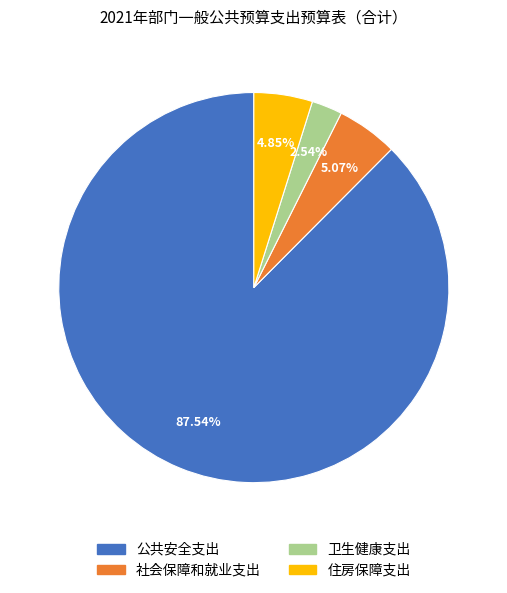

Between 卫生健康支出 and 公共安全支出, which is larger?

公共安全支出